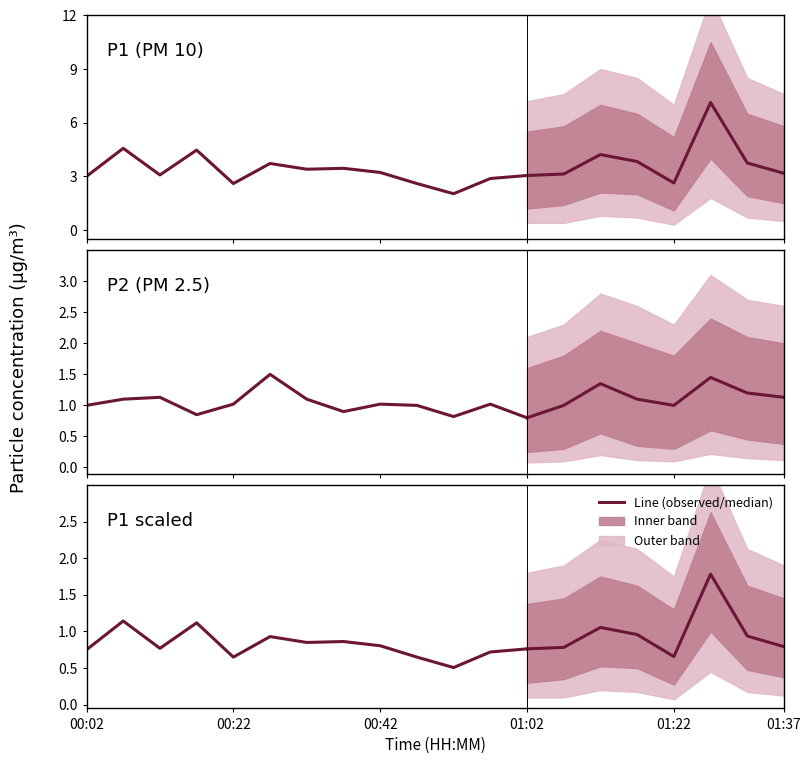

At which category is the sum across all series the highest?

01:27